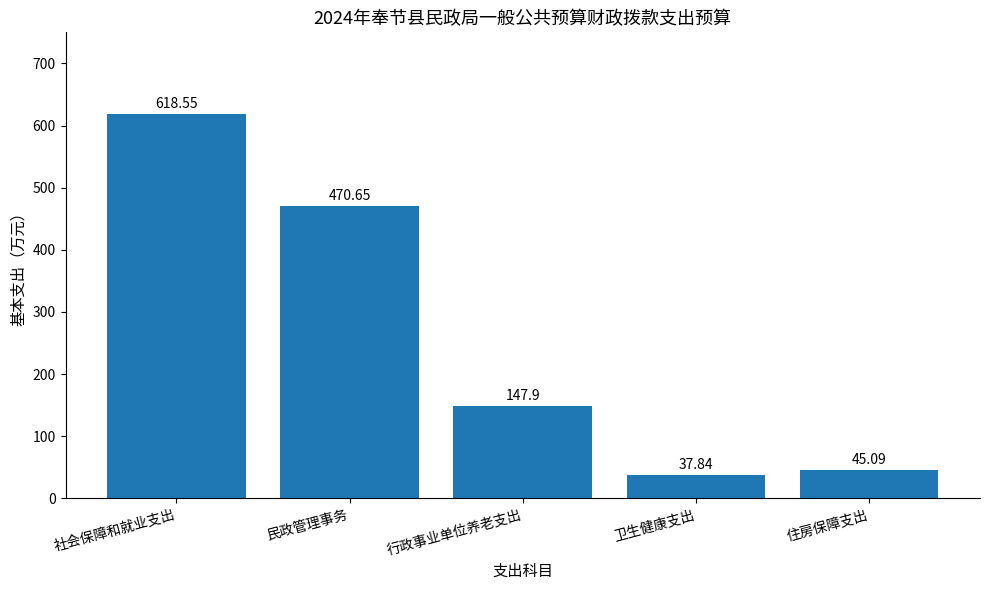

Where is the data nearest to the value 328?

民政管理事务